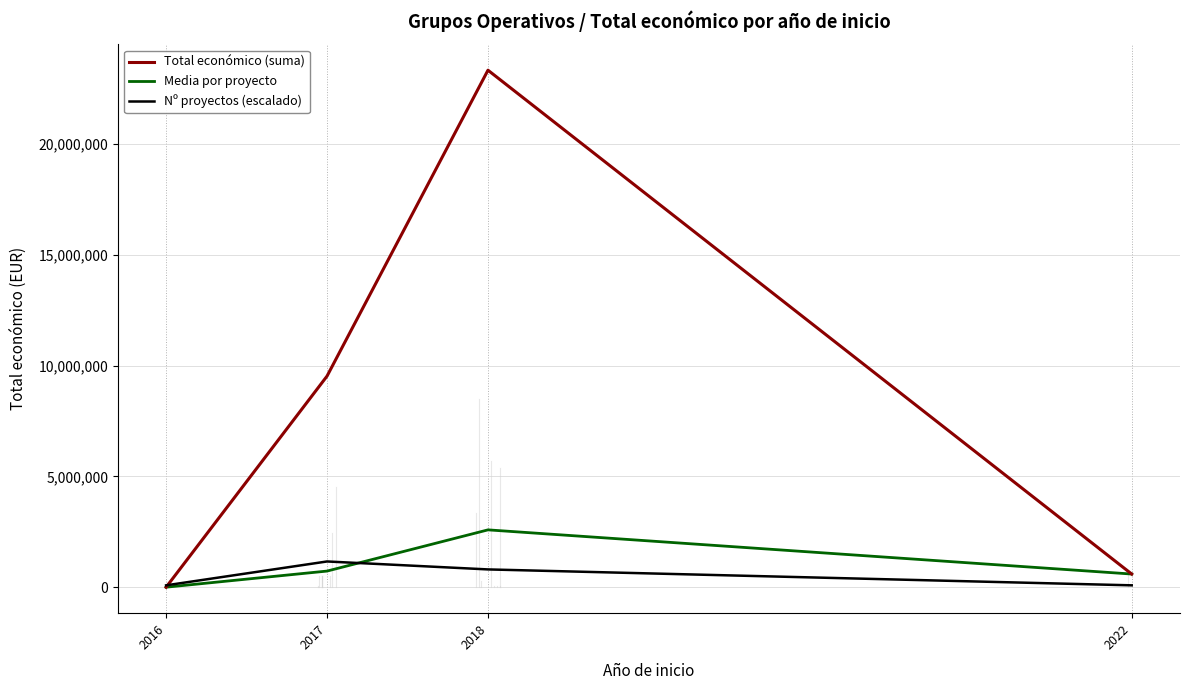

How many lines are shown in the chart?

3